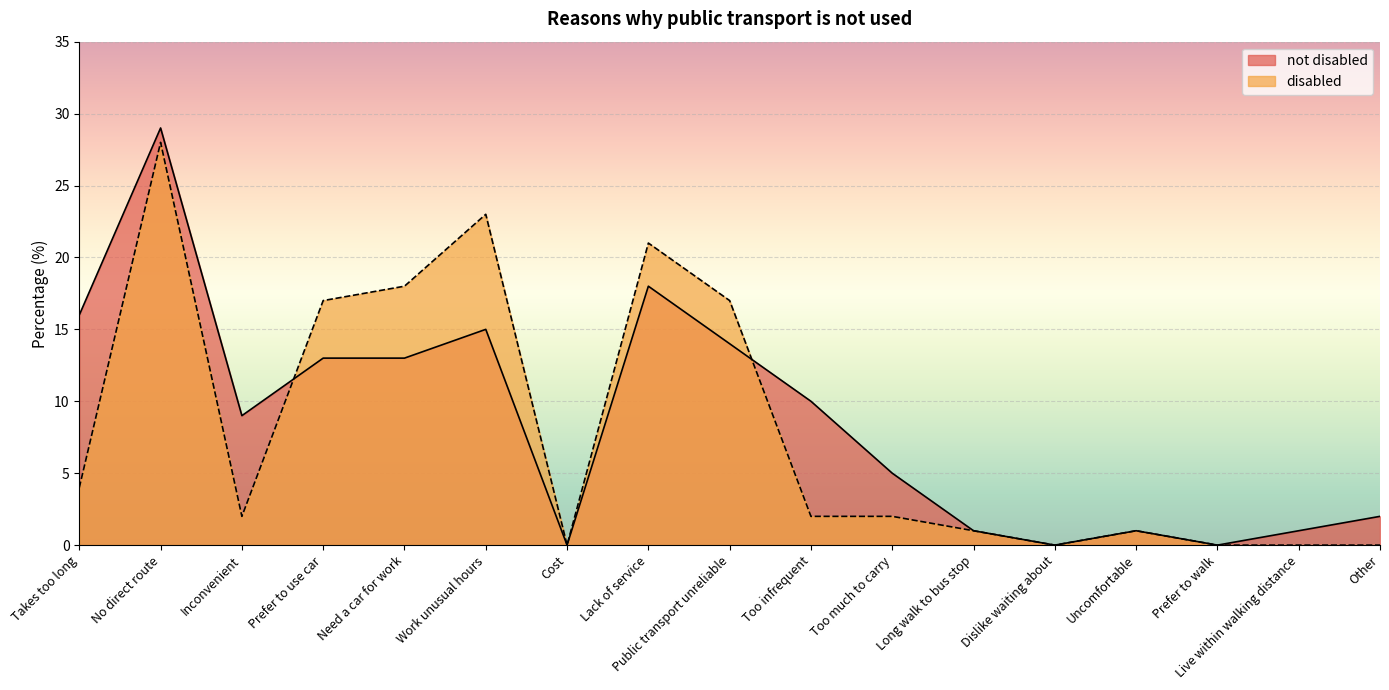

Where does the not disabled series first go above 9?

Takes too long